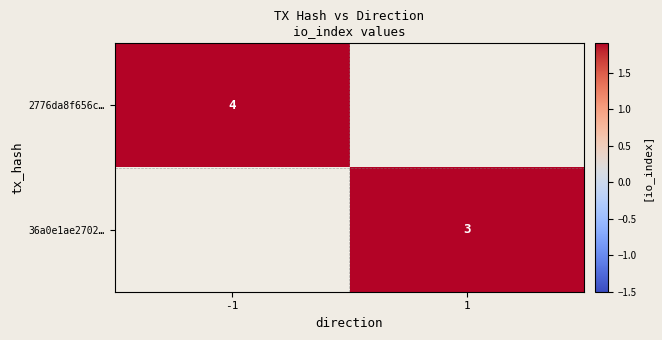

Is the value of 2776da8f656c… at -1 greater than the value of 36a0e1ae2702… at 1?

Yes